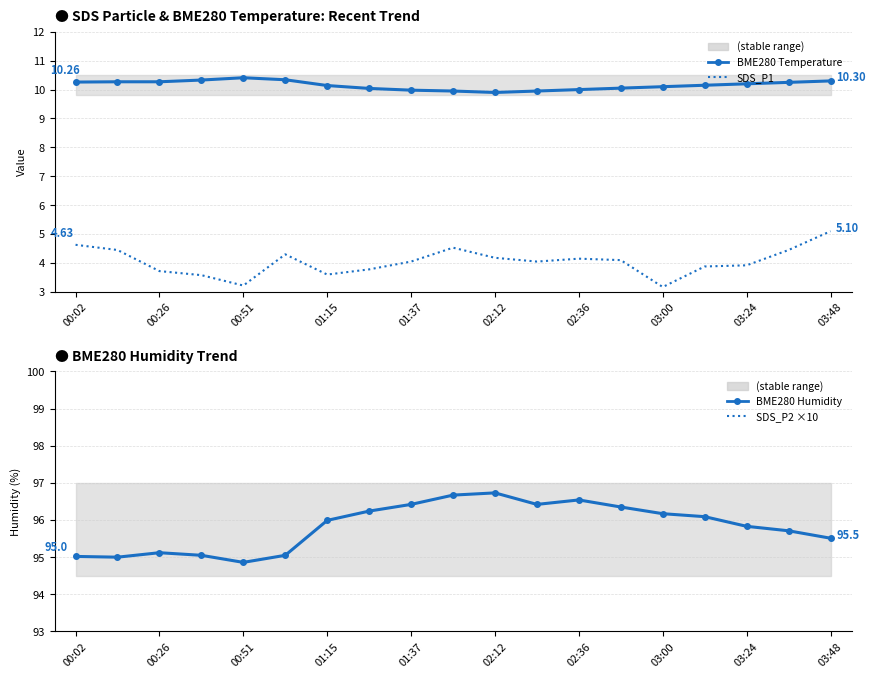

At 00:51, list the series in order from smallest to largest.

SDS_P1 (µg/m³), BME280 Temperature (°C), SDS_P2 ×10, BME280 Humidity (%)